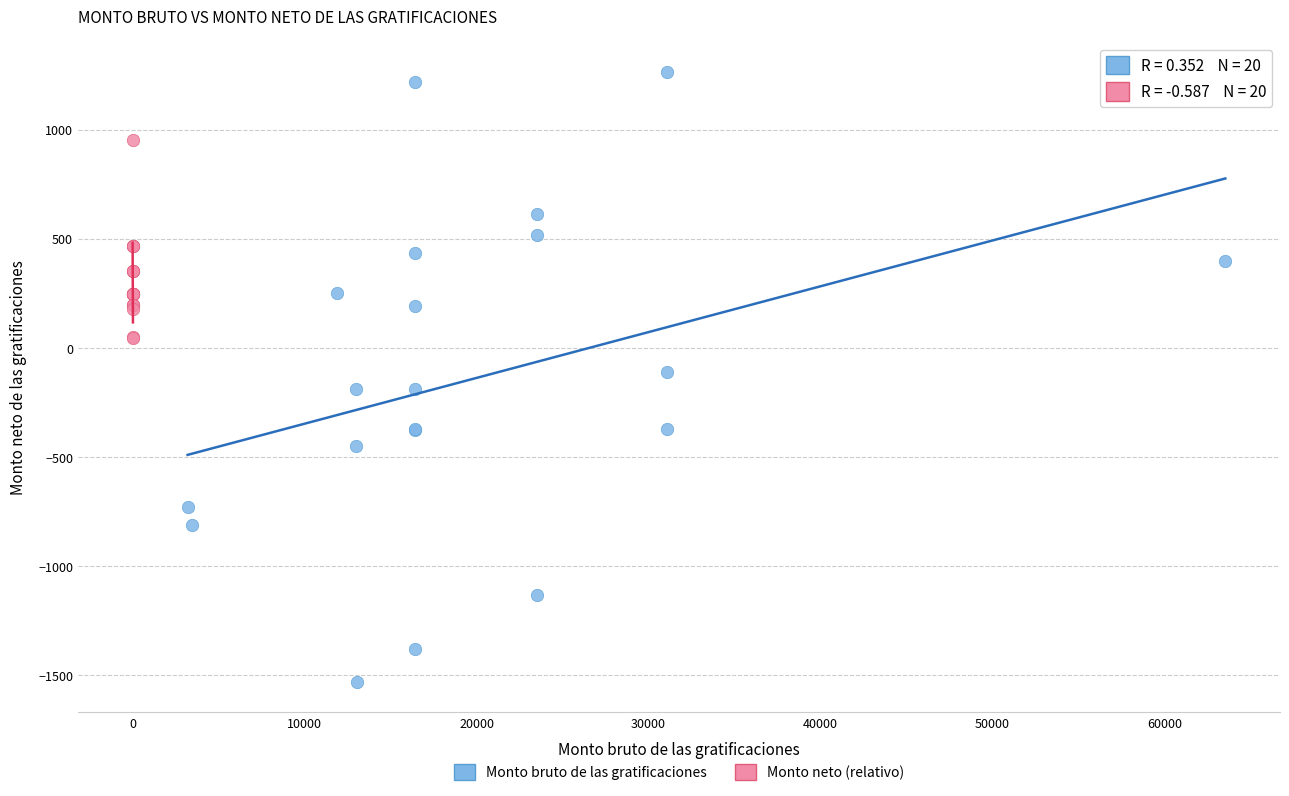

Which series reaches the minimum Y coordinate?

Monto bruto de las gratificaciones